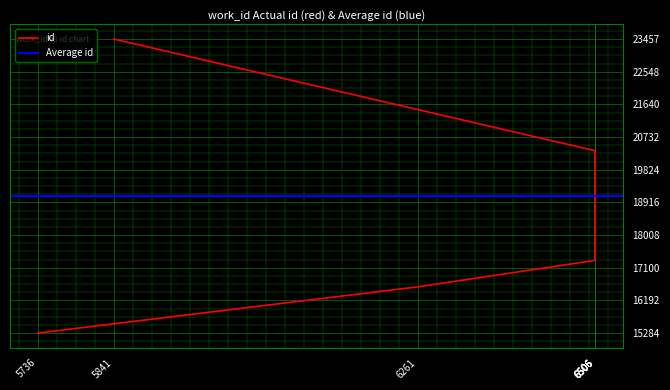

What is the smallest value displayed?

15284